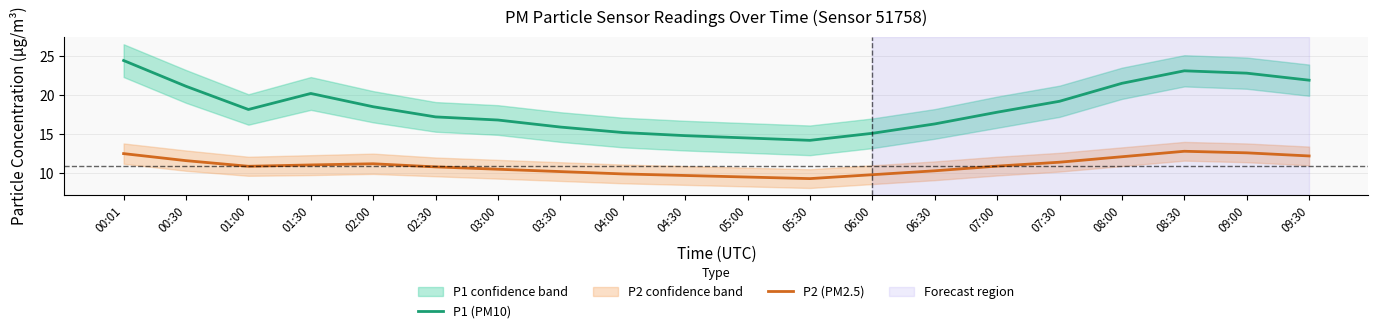

True or false: P1 (PM10) and P2 (PM2.5) intersect in this chart.

False